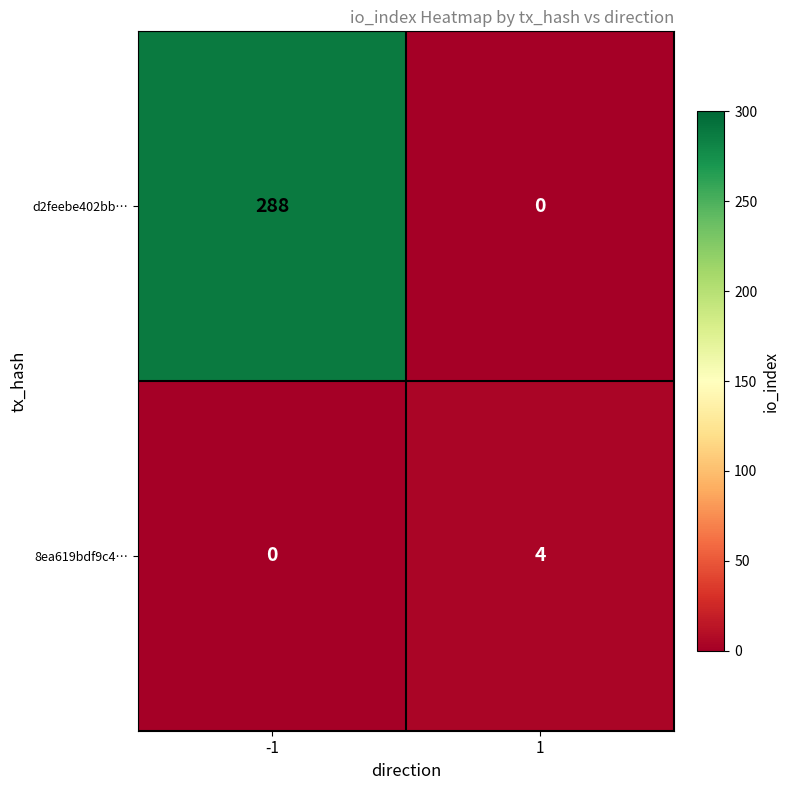

Reading left to right, what are all the values shown in this chart?

d2feebe402bb…: 288	0
8ea619bdf9c4…: 0	4